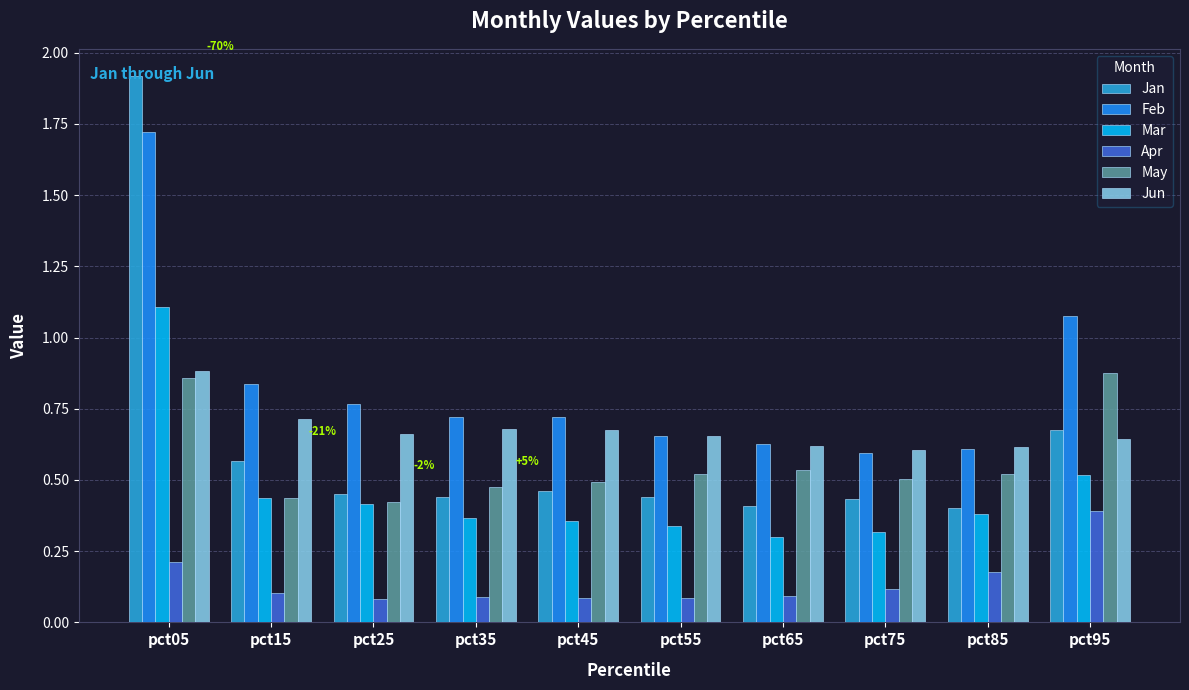

What is the total value across all series at pct25?

2.8